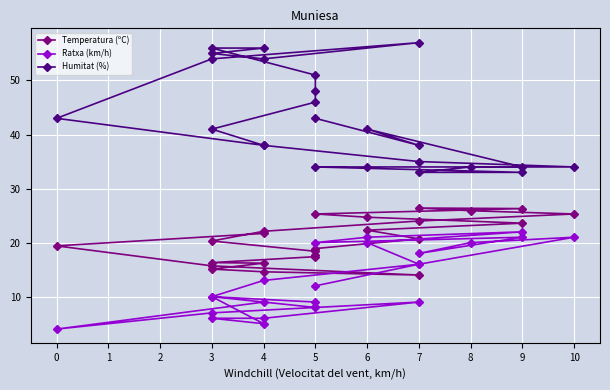

How many series are shown in this chart?

3